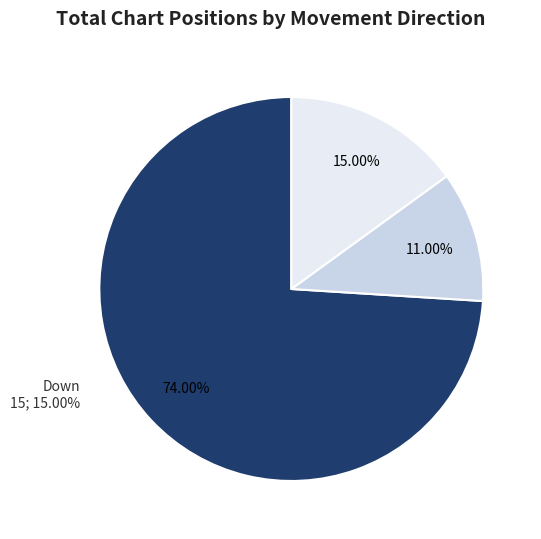

To the nearest percent, what is the combined percentage of - and down?

26%